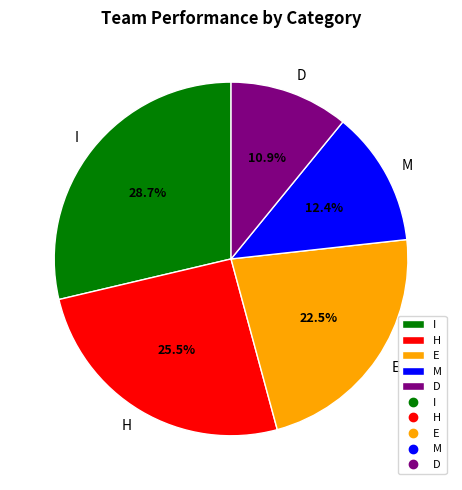

Which has a higher value, E or D?

E